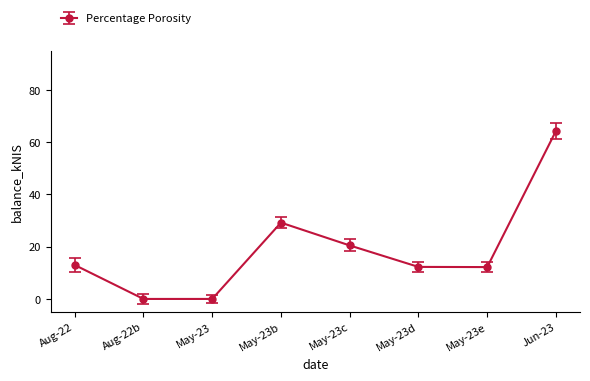

The chart shows a value of 21.8 at Aug-22. True or false?

False